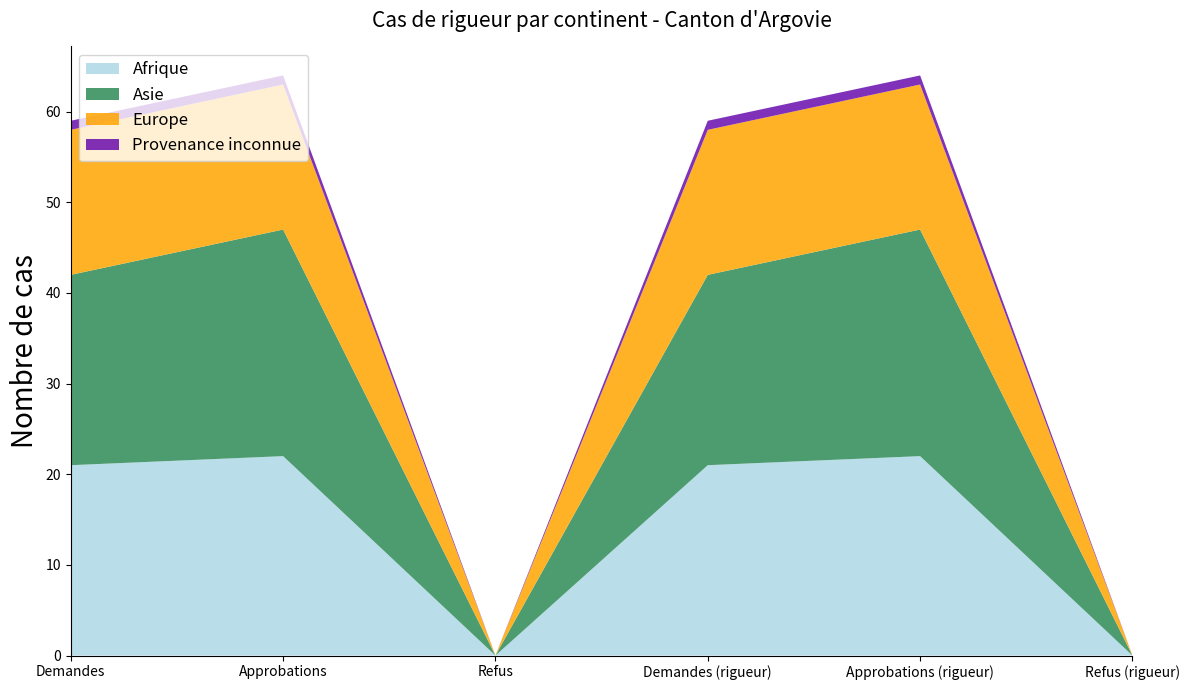

Reading left to right, transcribe all the data shown in this chart.

Afrique: Demandes=21	Approbations=22	Refus=0	Demandes (rigueur)=21	Approbations (rigueur)=22	Refus (rigueur)=0
Asie: Demandes=21	Approbations=25	Refus=0	Demandes (rigueur)=21	Approbations (rigueur)=25	Refus (rigueur)=0
Europe: Demandes=16	Approbations=16	Refus=0	Demandes (rigueur)=16	Approbations (rigueur)=16	Refus (rigueur)=0
Provenance inconnue: Demandes=1	Approbations=1	Refus=0	Demandes (rigueur)=1	Approbations (rigueur)=1	Refus (rigueur)=0